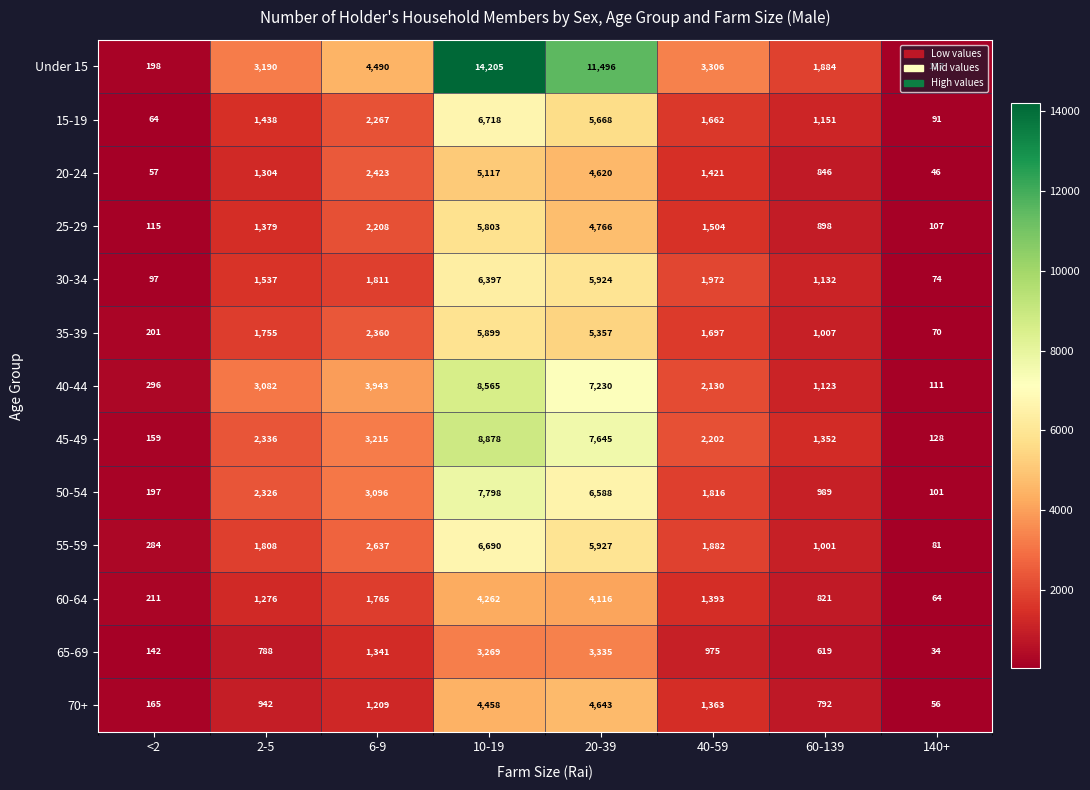

At 10-19, list the series in order from smallest to largest.

65-69, 60-64, 70+, 20-24, 25-29, 35-39, 30-34, 55-59, 15-19, 50-54, 40-44, 45-49, Under 15